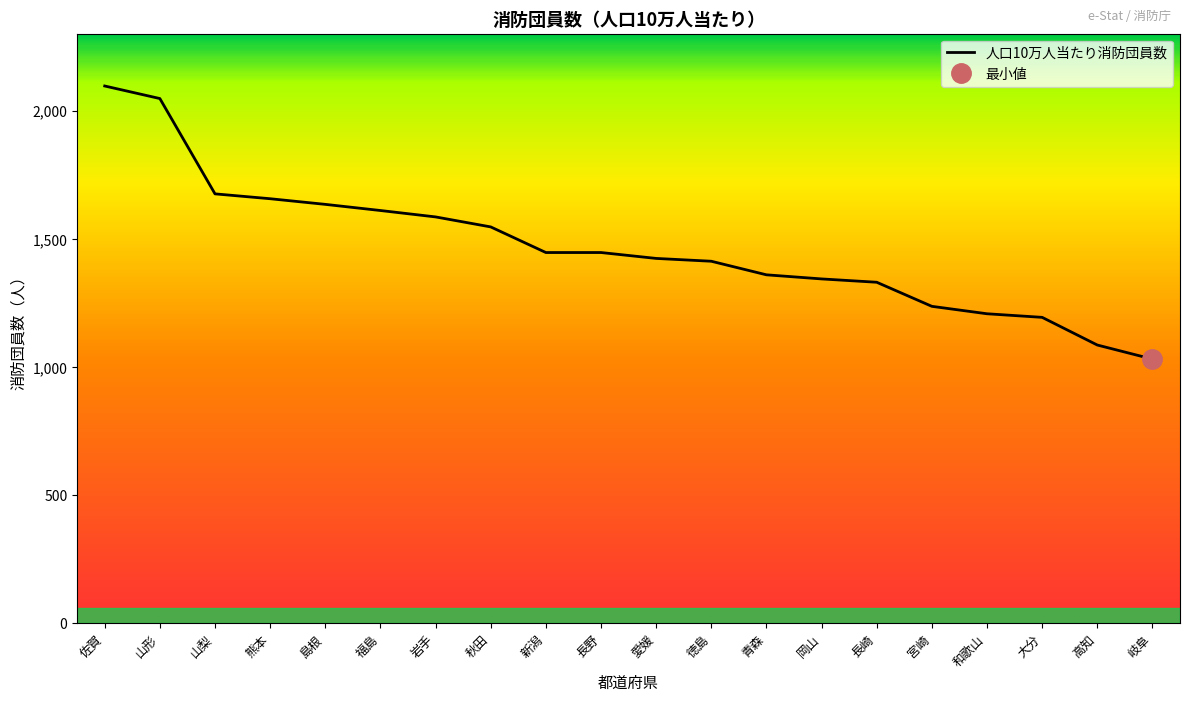

At which category does the chart reach its minimum across all series?

岐阜